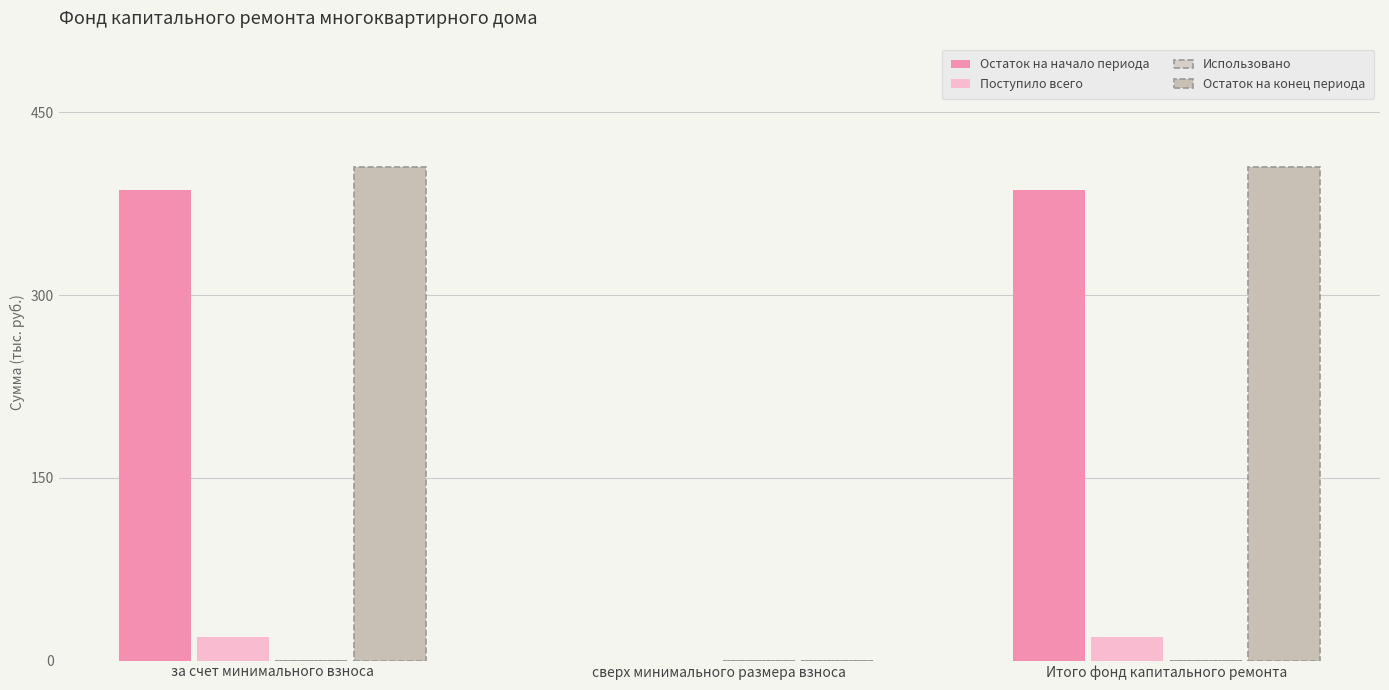

How many distinct data groups are displayed?

3